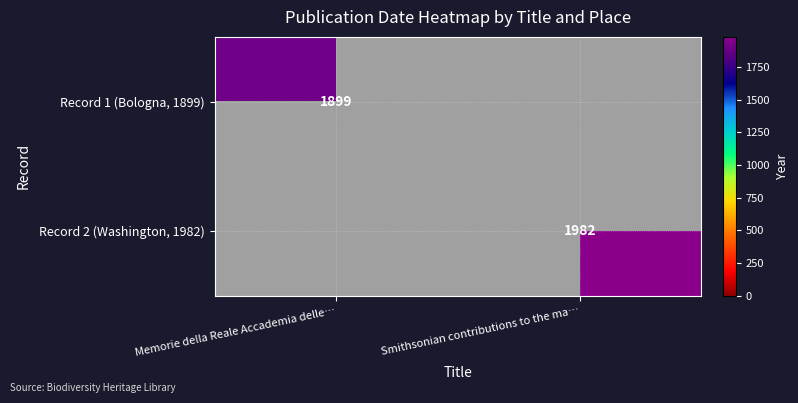

Is the value of Record 1 (Bologna, 1899) at Memorie della Reale Accademia delle… greater than the value of Record 2 (Washington, 1982) at Smithsonian contributions to the ma…?

No